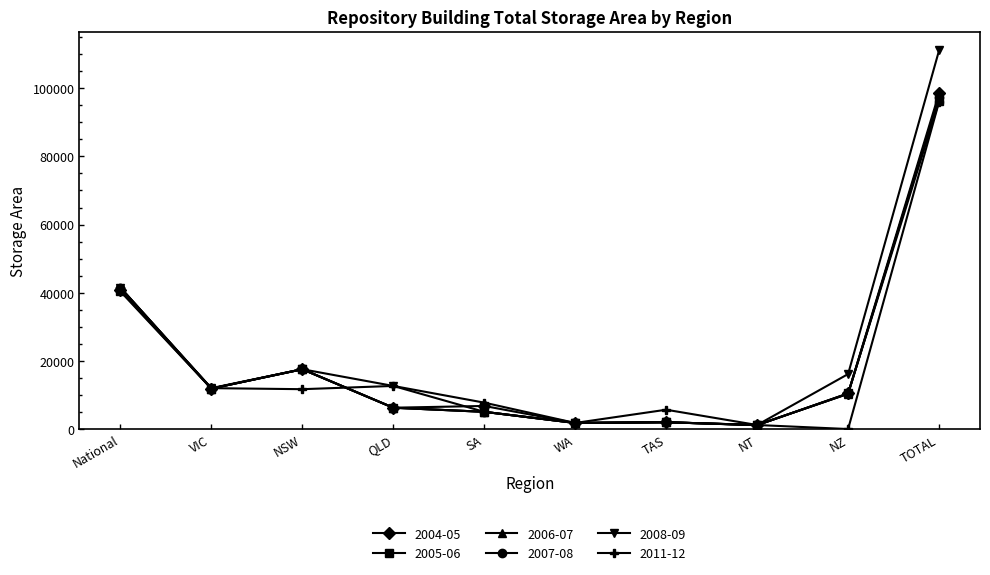

True or false: 2011-12 and 2008-09 intersect in this chart.

False